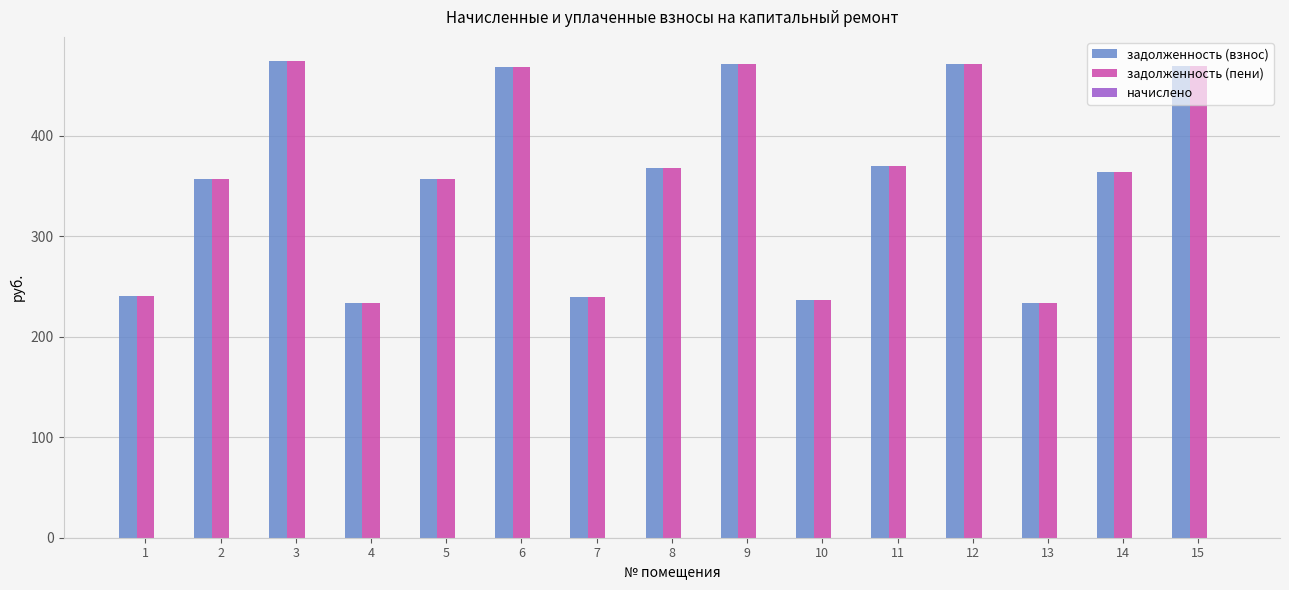

What is the maximum value for задолженность (пени)?

474.7